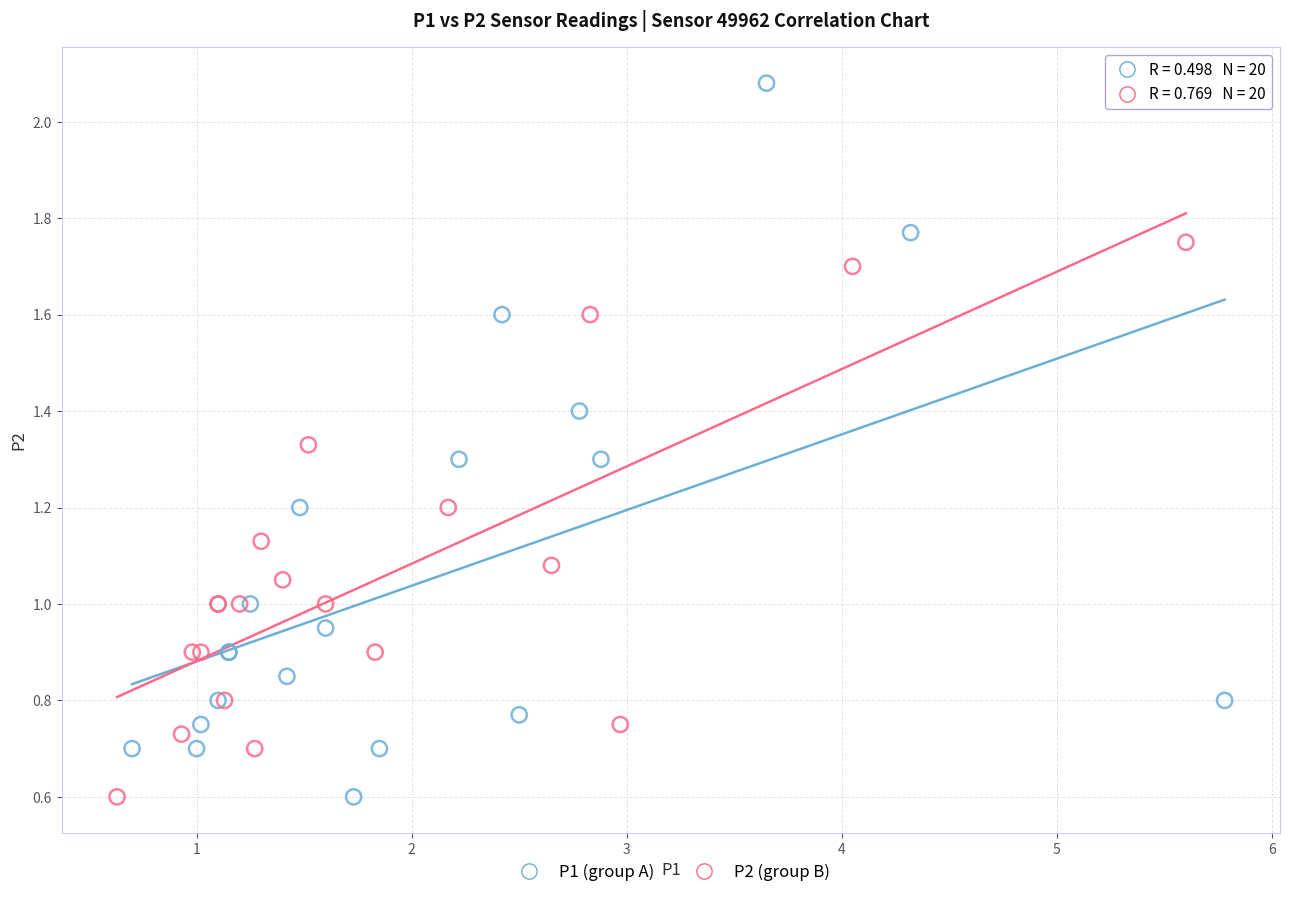

Which series contains the highest Y value?

P1 (group A)